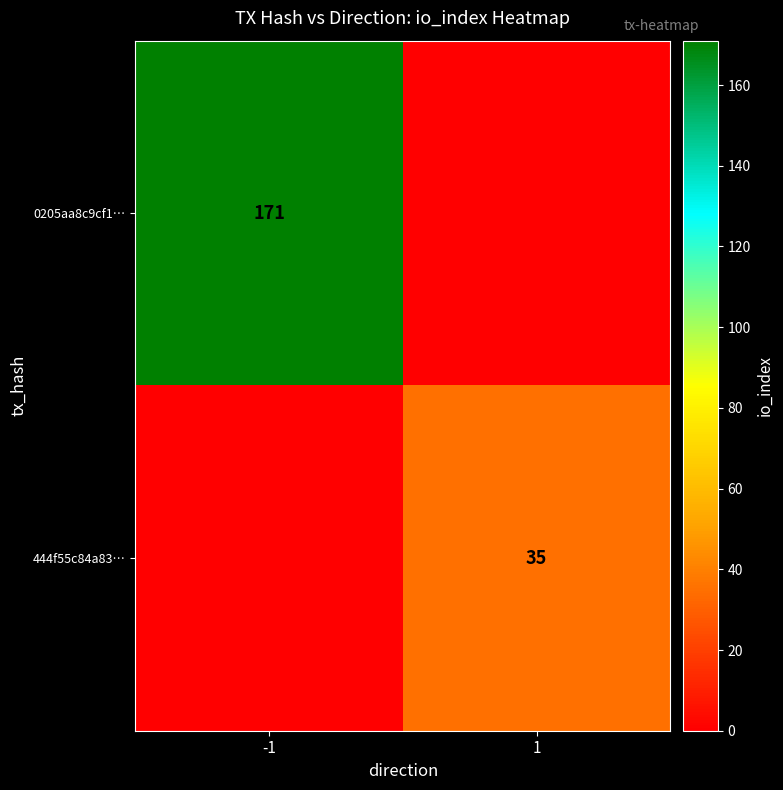

The value of 0205aa8c9cf1… at -1 is 88. True or false?

False